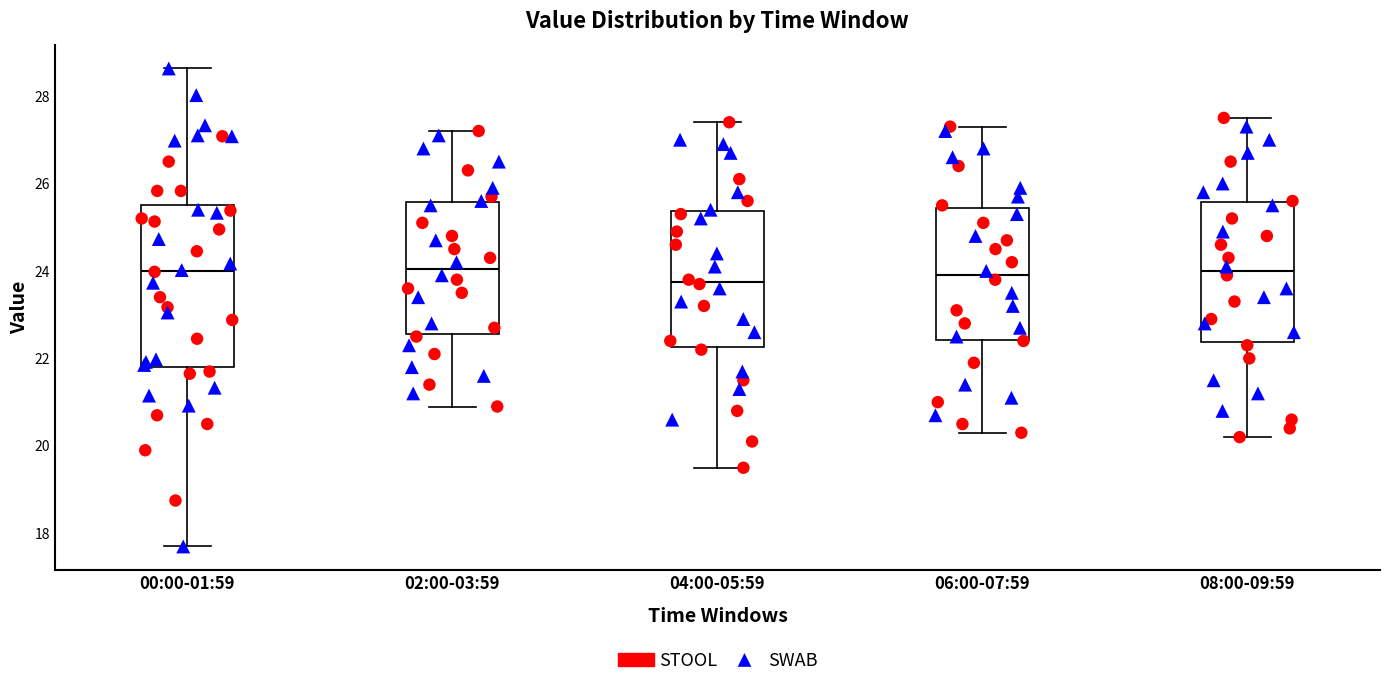

Reading left to right, read every box against the y-axis: the position of its median line, the range the box covers, and the ends of its whiskers. The values are not printed on the chart, so give them approximately, as read against the axis.

00:00-01:59: median 24.0, box 21.8 to 25.6, whiskers 17.8 to 28.6
02:00-03:59: median 24.0, box 22.6 to 25.6, whiskers 21.0 to 27.2
04:00-05:59: median 23.8, box 22.2 to 25.4, whiskers 19.6 to 27.4
06:00-07:59: median 24.0, box 22.4 to 25.4, whiskers 20.4 to 27.4
08:00-09:59: median 24.0, box 22.4 to 25.6, whiskers 20.2 to 27.6